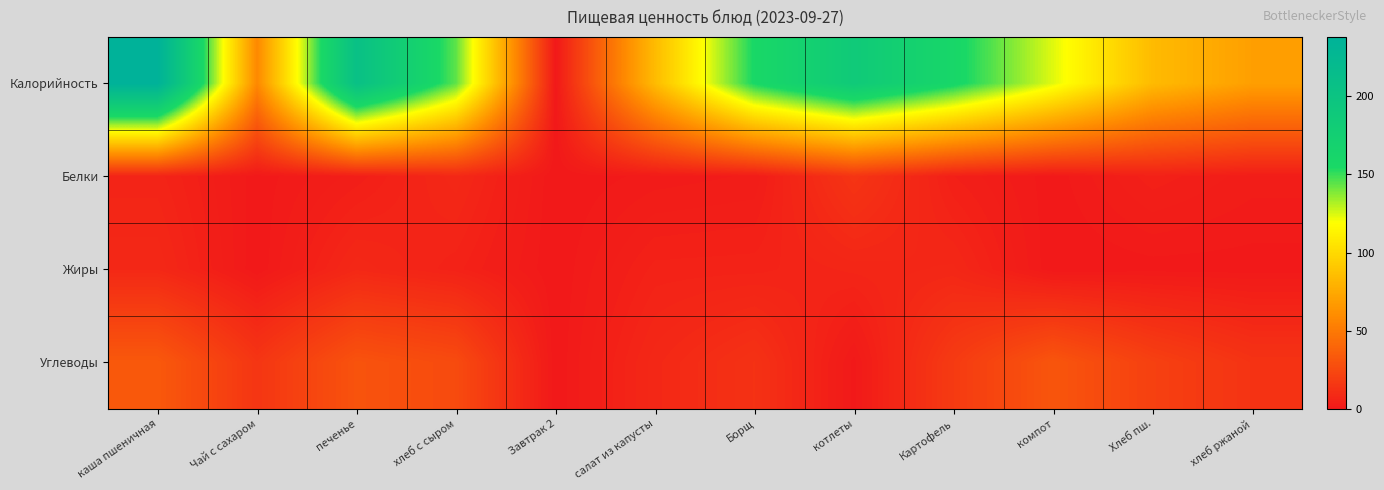

Which category has the lowest value across all series?

Завтрак 2